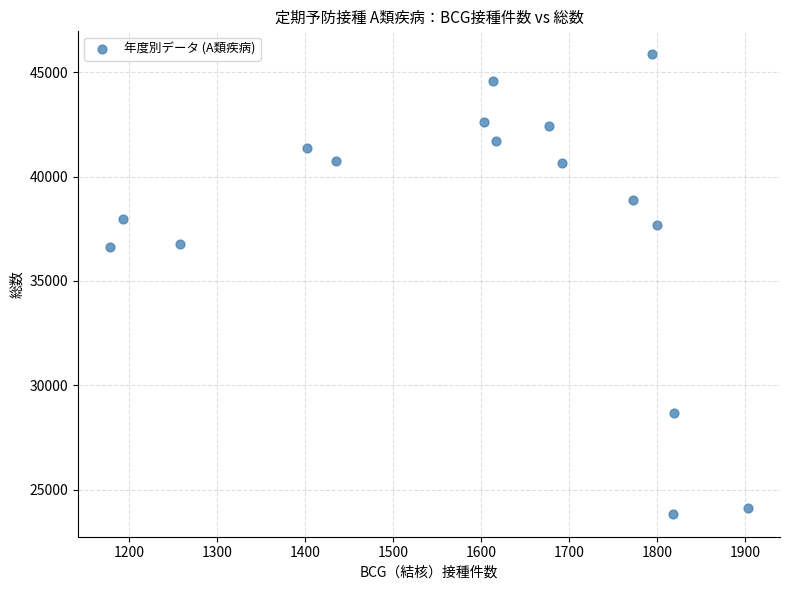

What is the range of X values (max minus min)?

725